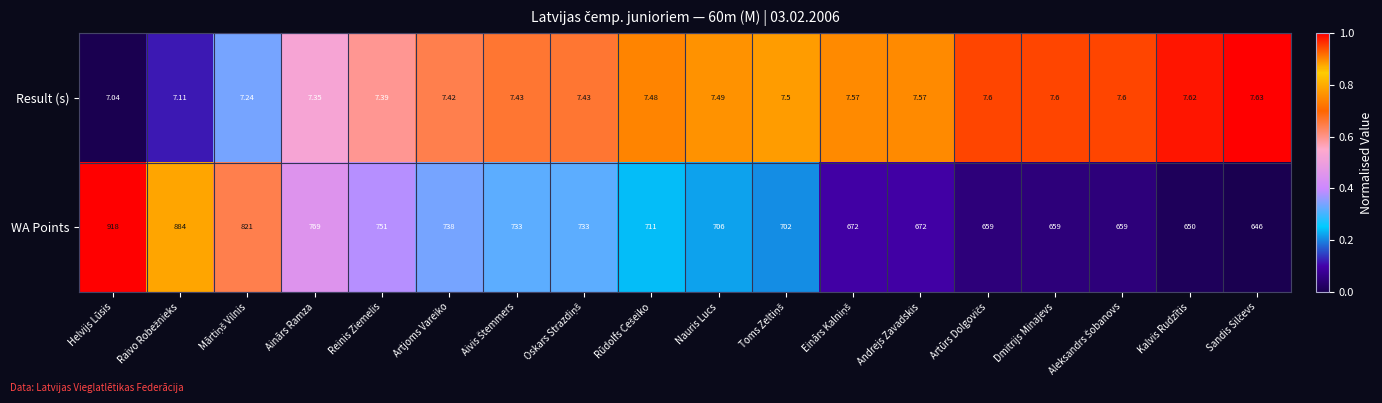

At which category does the chart reach its minimum across all series?

Helvijs Lūsis